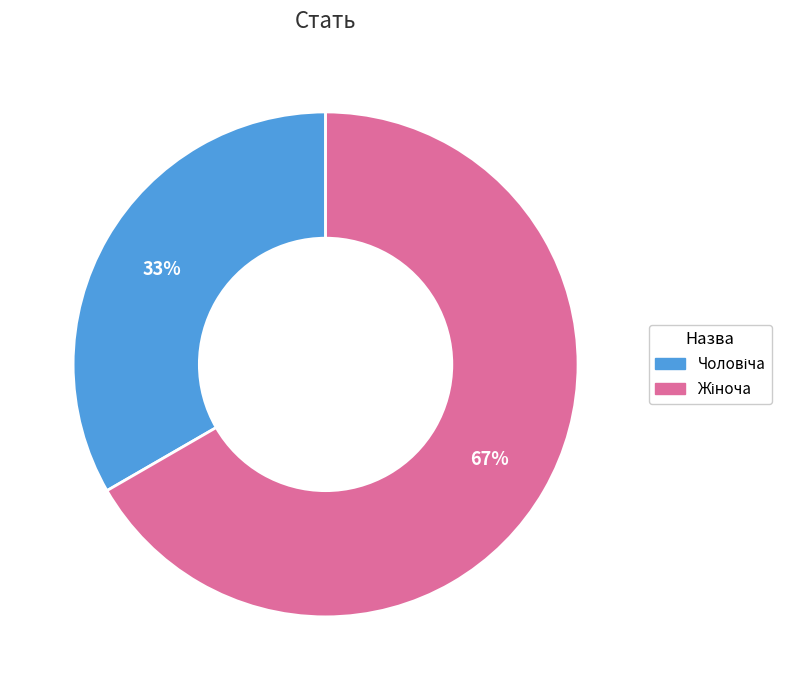

Is there a majority slice in this chart?

Yes